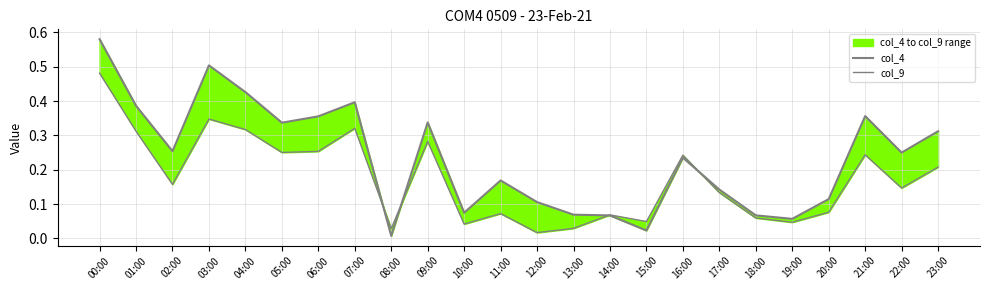

Reading left to right, transcribe all the data shown in this chart.

col_4: 00:00=0.6	01:00=0.4	02:00=0.3	03:00=0.5	04:00=0.4	05:00=0.3	06:00=0.4	07:00=0.4	08:00=0.0	09:00=0.3	10:00=0.1	11:00=0.2	12:00=0.1	13:00=0.1	14:00=0.1	15:00=0.0	16:00=0.2	17:00=0.1	18:00=0.1	19:00=0.1	20:00=0.1	21:00=0.4	22:00=0.2	23:00=0.3
col_9: 00:00=0.5	01:00=0.3	02:00=0.2	03:00=0.3	04:00=0.3	05:00=0.3	06:00=0.3	07:00=0.3	08:00=0.0	09:00=0.3	10:00=0.0	11:00=0.1	12:00=0.0	13:00=0.0	14:00=0.1	15:00=0.0	16:00=0.2	17:00=0.1	18:00=0.1	19:00=0.0	20:00=0.1	21:00=0.2	22:00=0.1	23:00=0.2